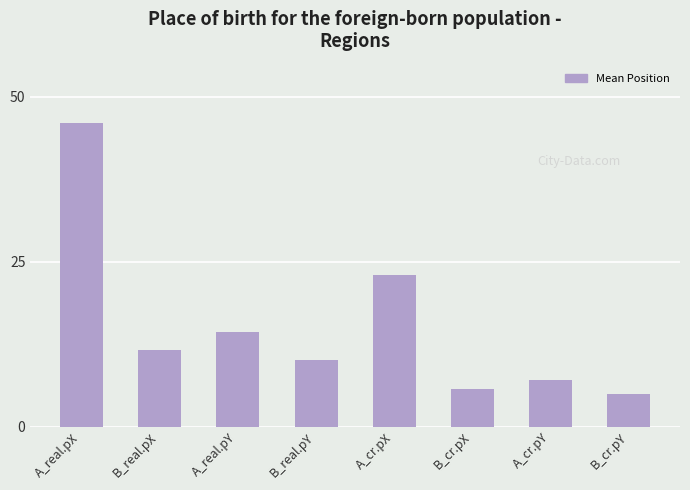

Is it true that the value at B_real.pX is 5.8?

False